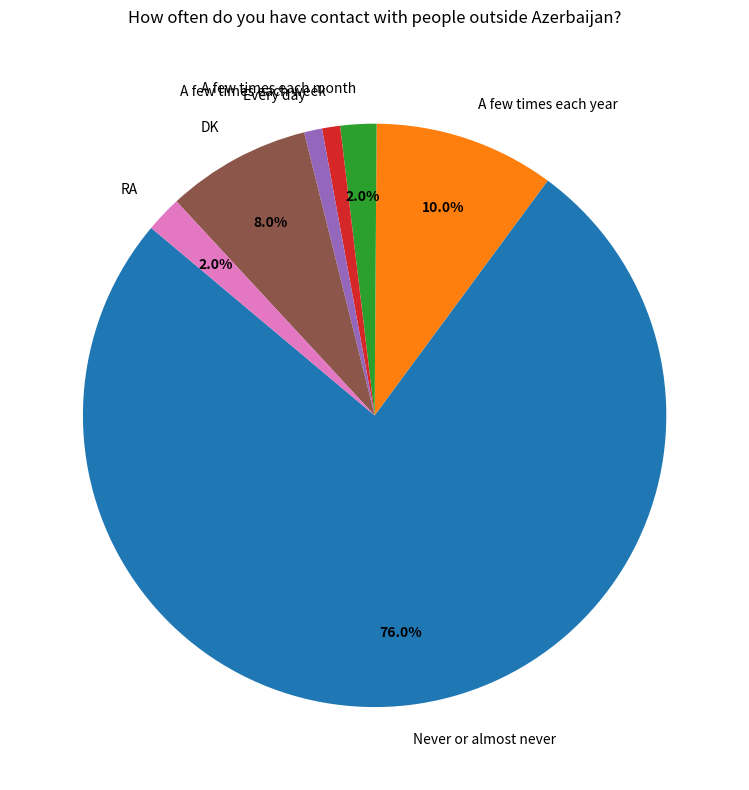

Approximately how many times larger is the value at RA compared to A few times each month?

1.0